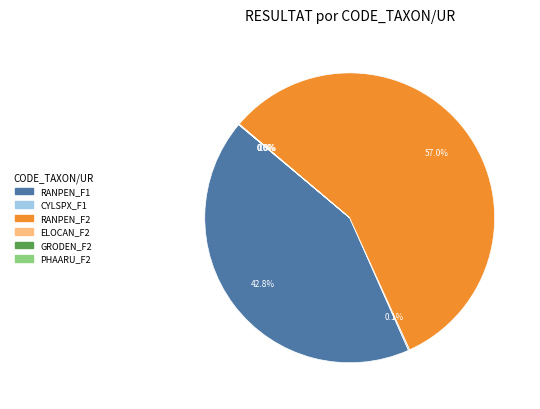

Which category has the biggest portion of the pie?

RANPEN_F2